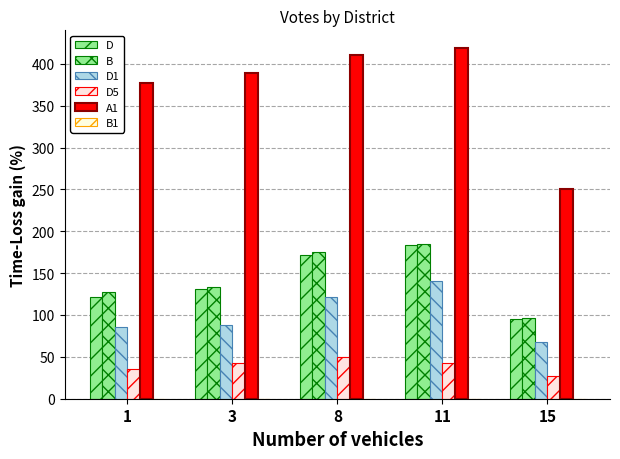

Is it true that A1 equals 616 at 3?

False